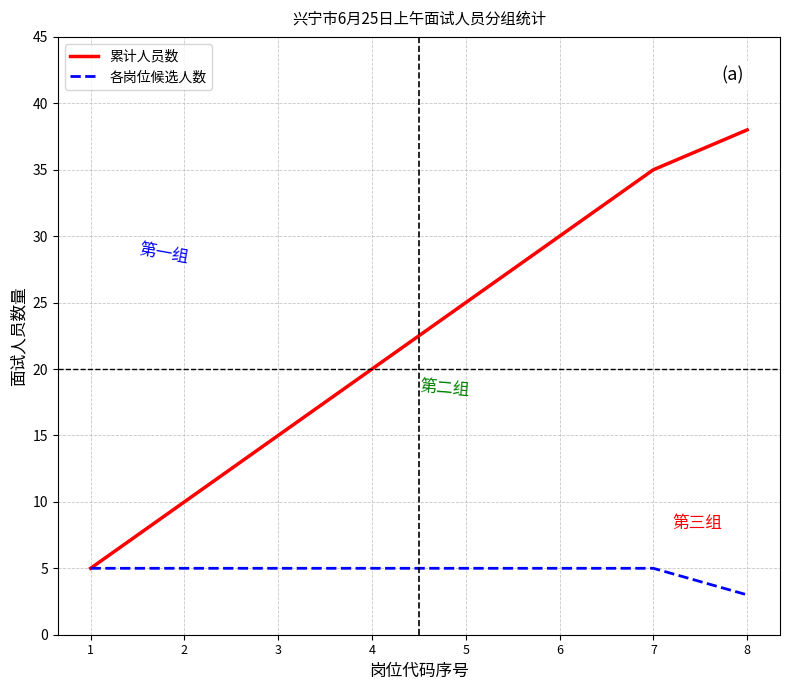

List the labels in order of 累计人员数 value, smallest first.

1, 2, 3, 4, 5, 6, 7, 8